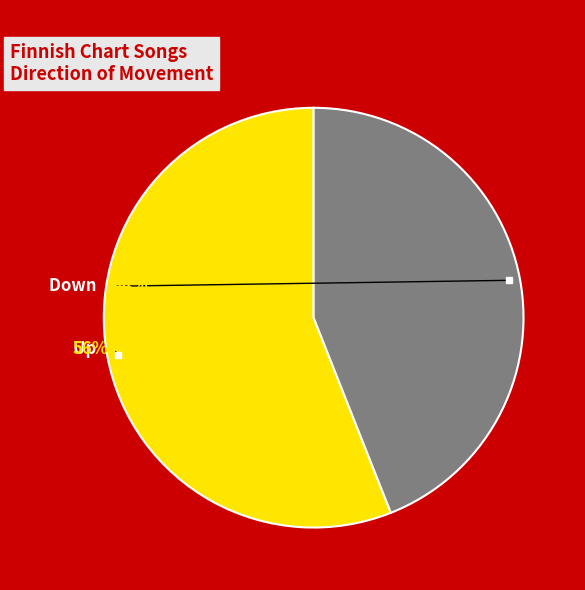

To the nearest percent, what portion does up represent?

56%